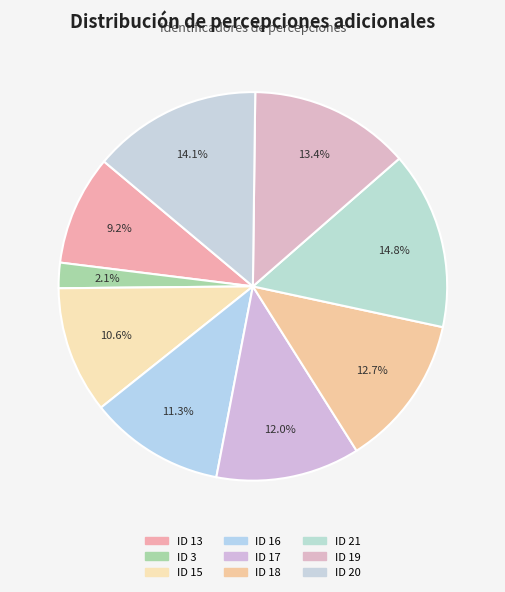

What is the total percentage of ID 19 and ID 3?

15.5%